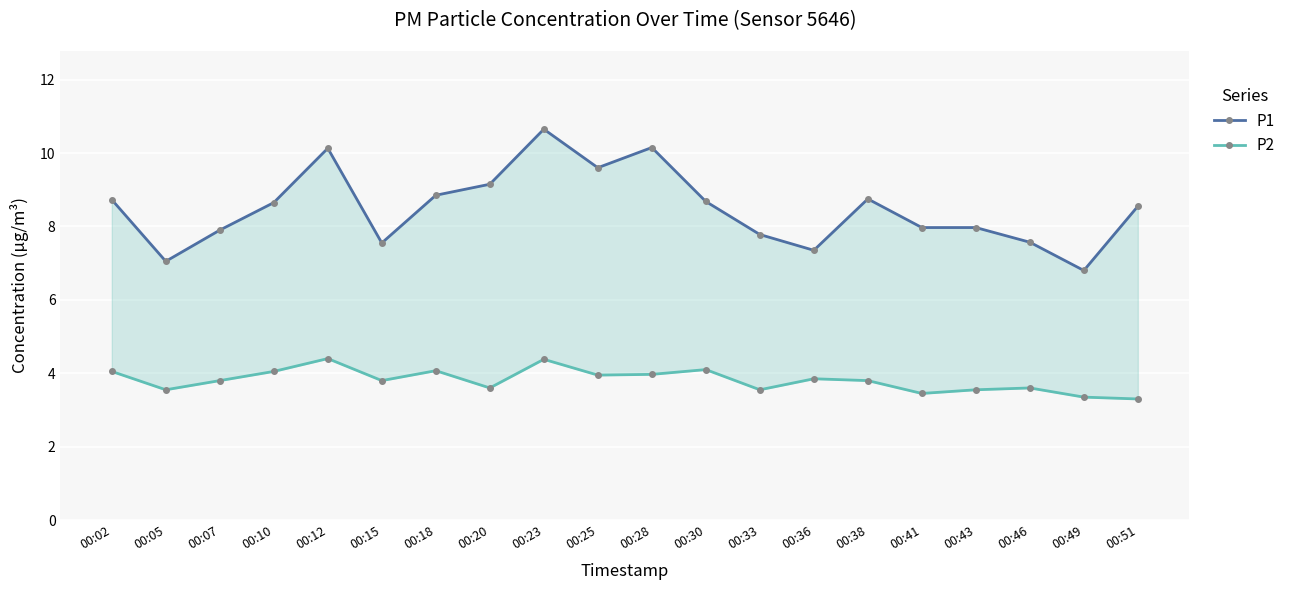

List the series in order of their peak value, lowest first.

P2, P1